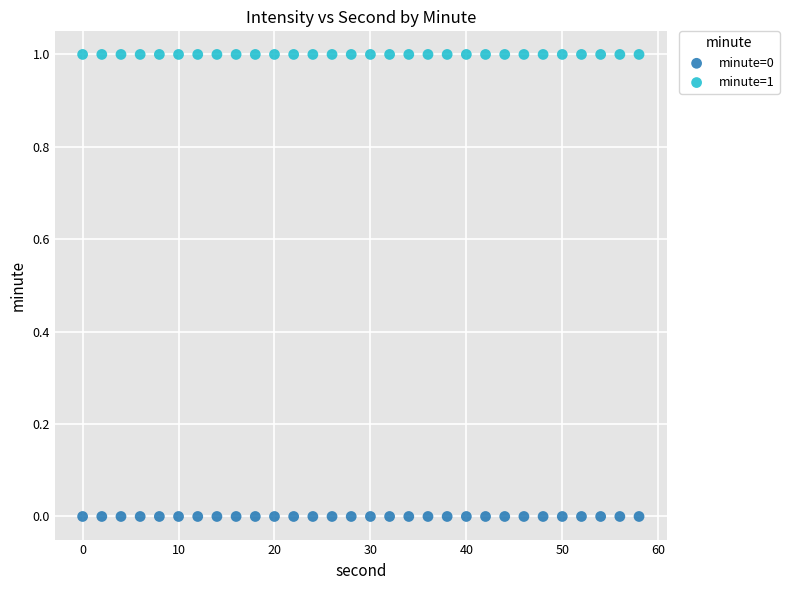

Which series reaches the minimum Y coordinate?

minute=0